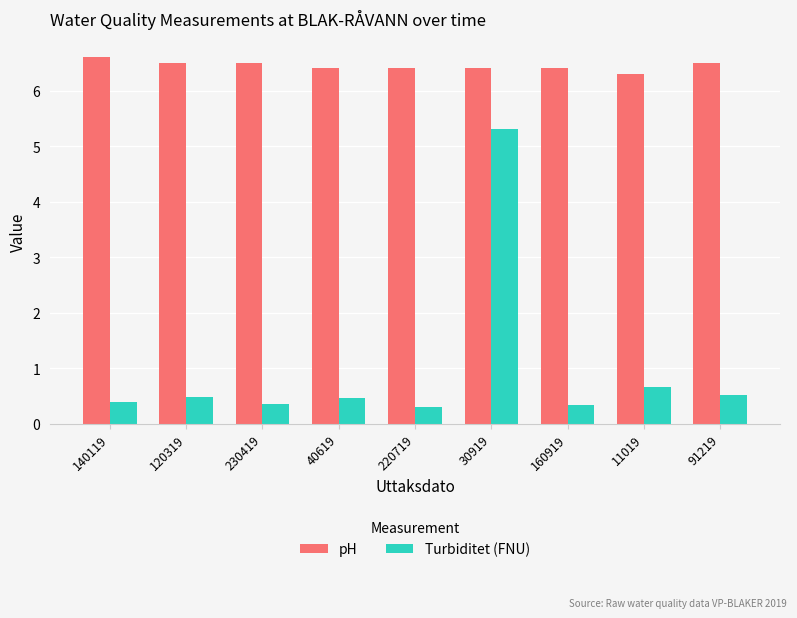

What is the spread (max minus min) of values at 91219?

6.0